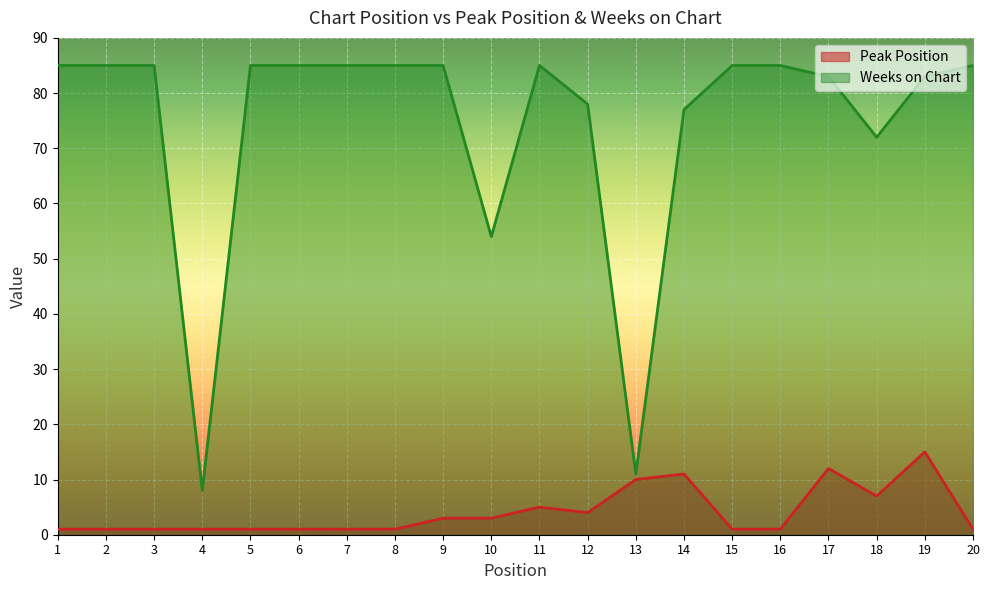

The Peak Position series shows 1 at 7. True or false?

True